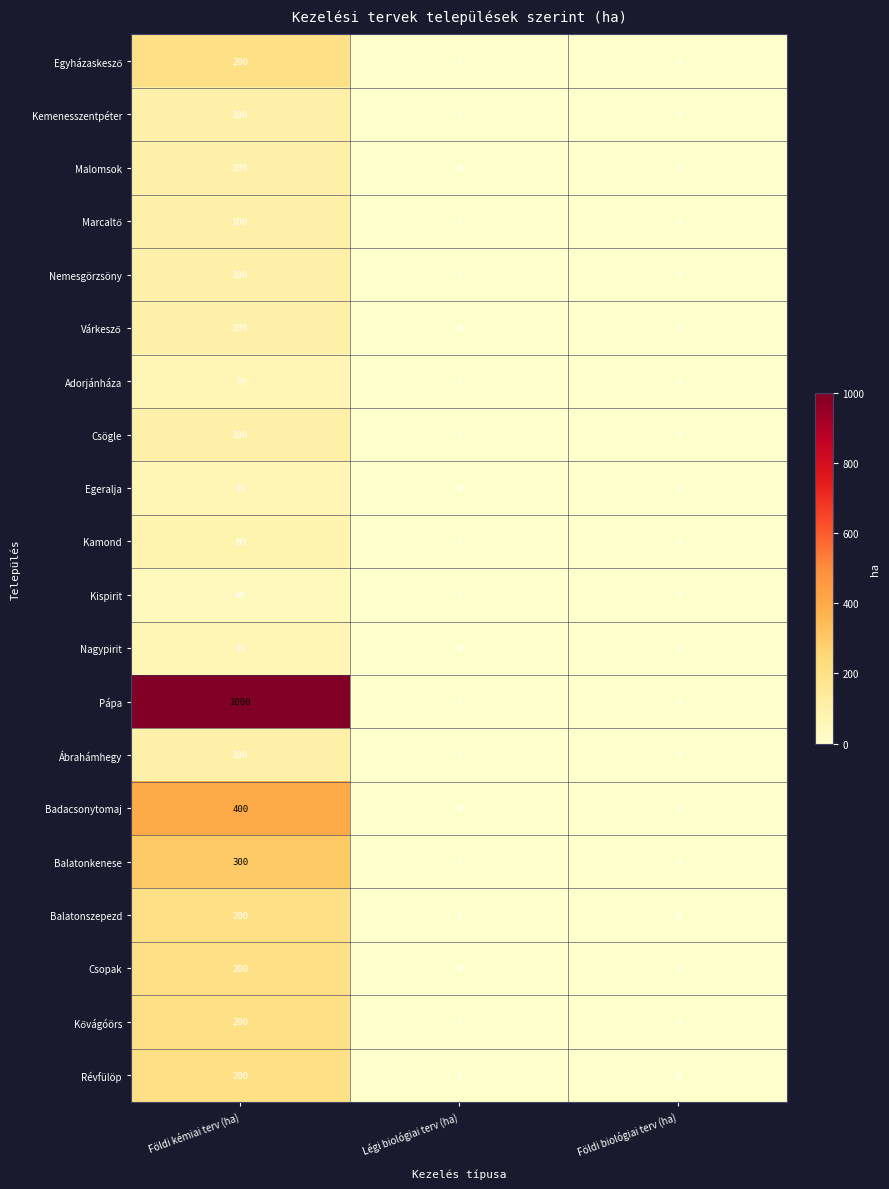

What is the average value of the Badacsonytomaj series?

133